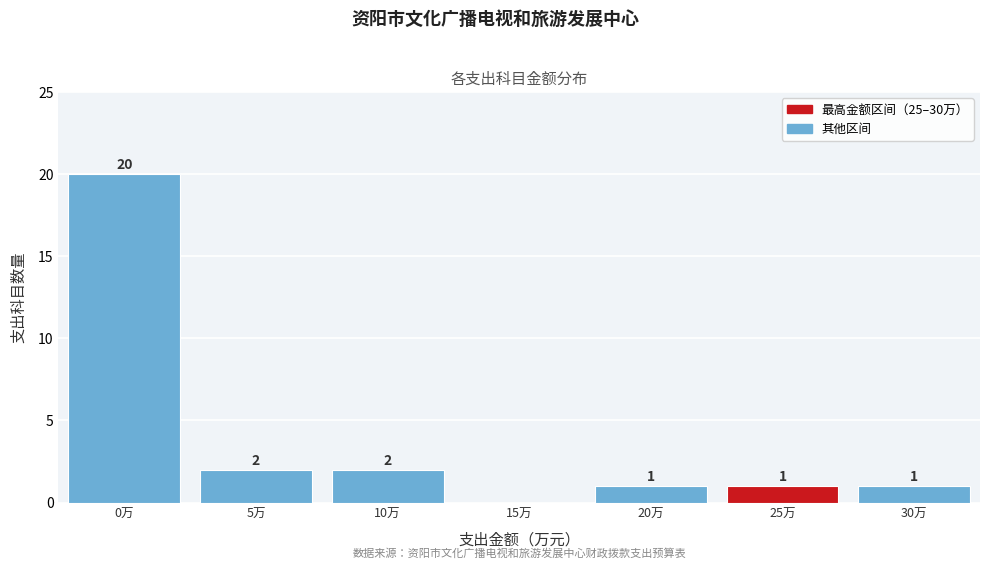

Reading left to right, extract all data points from this chart.

0万=20	5万=2	10万=2	15万=0	20万=1	25万=1	30万=1